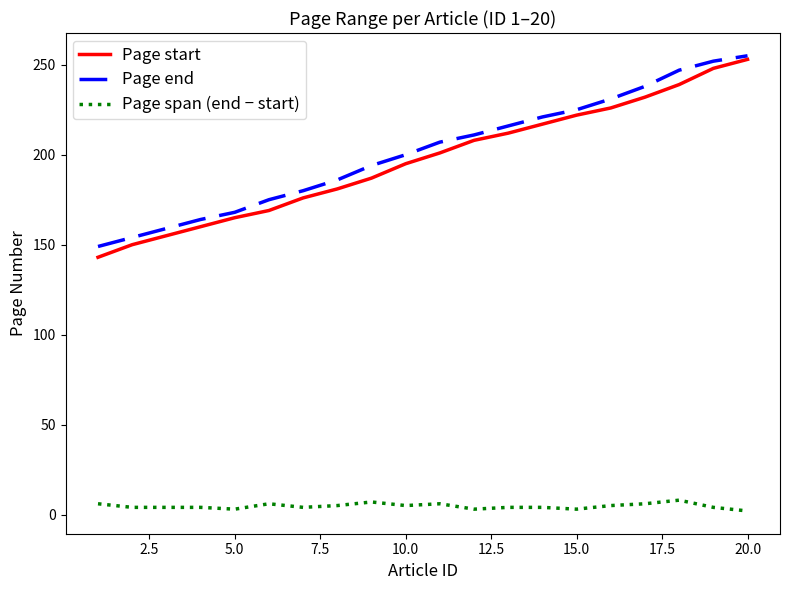

True or false: Page end and Page span (end − start) intersect in this chart.

False